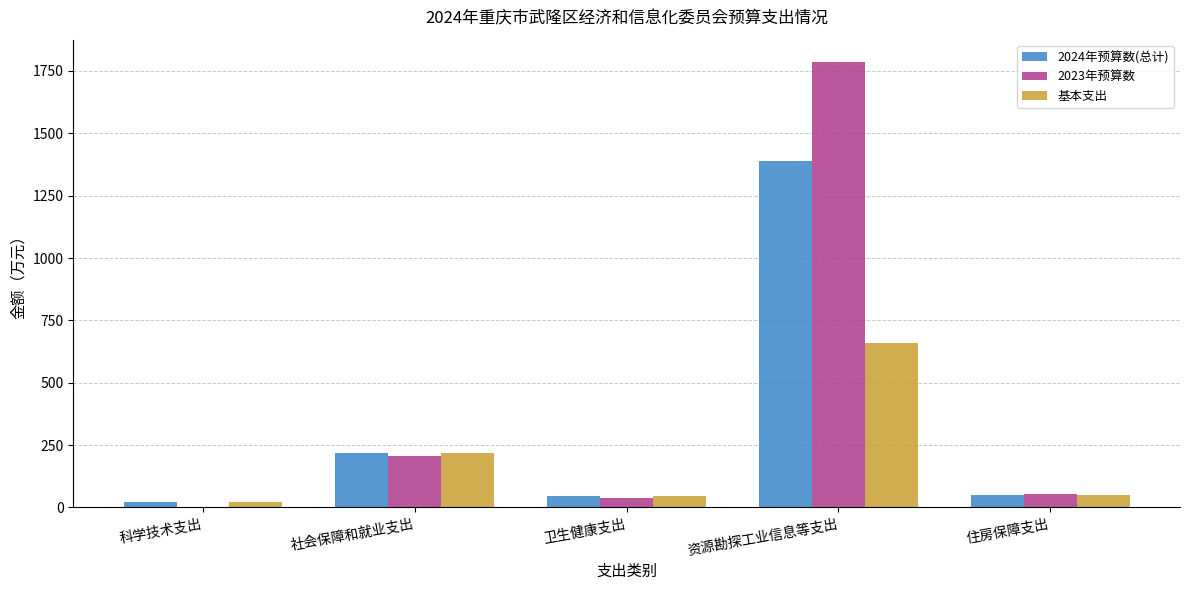

Between 社会保障和就业支出 and 资源勘探工业信息等支出, which series saw the biggest shift?

2023年预算数